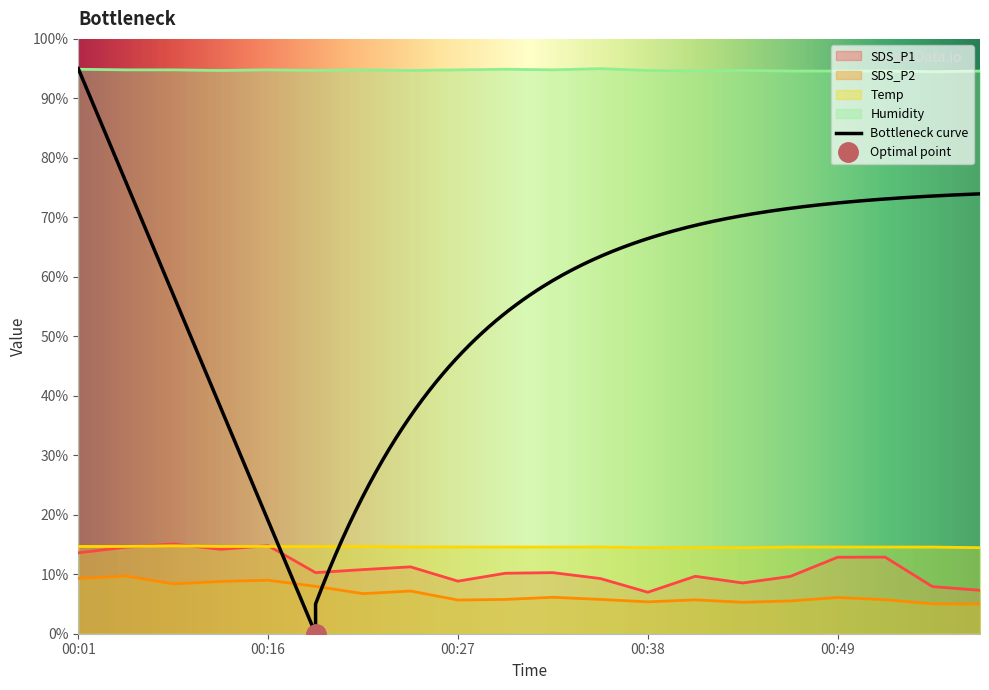

What is the difference between the SDS_P1 values at 00:04 and 00:13?

0.4